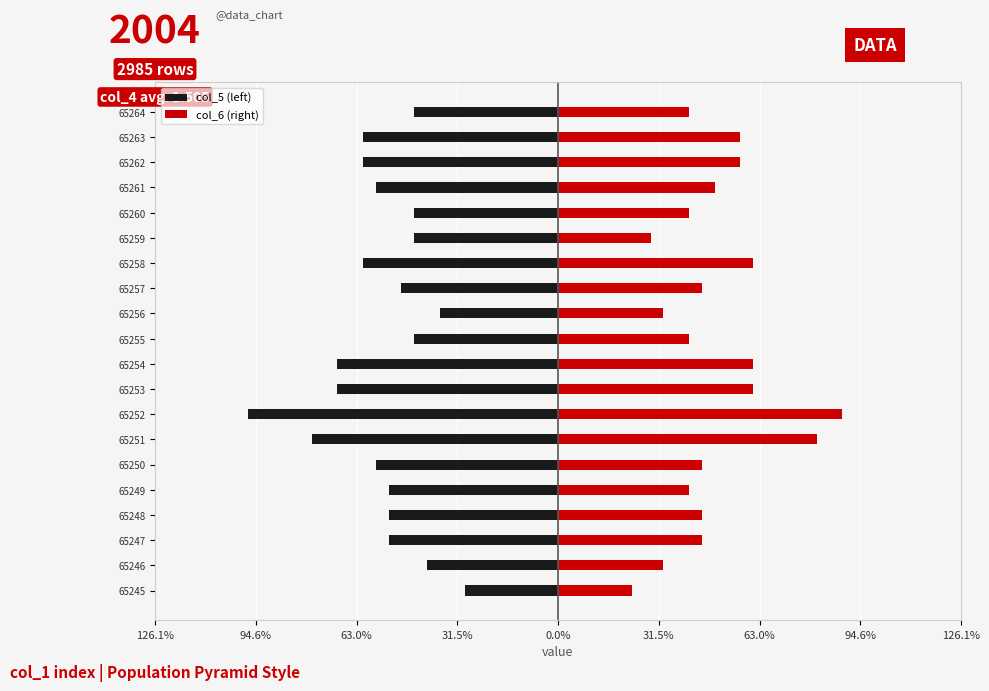

What is the maximum value for col_6 (right)?

0.9